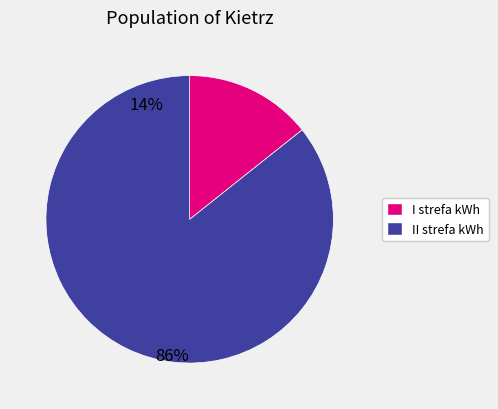

Rank the categories by value from highest to lowest.

II strefa kWh, I strefa kWh